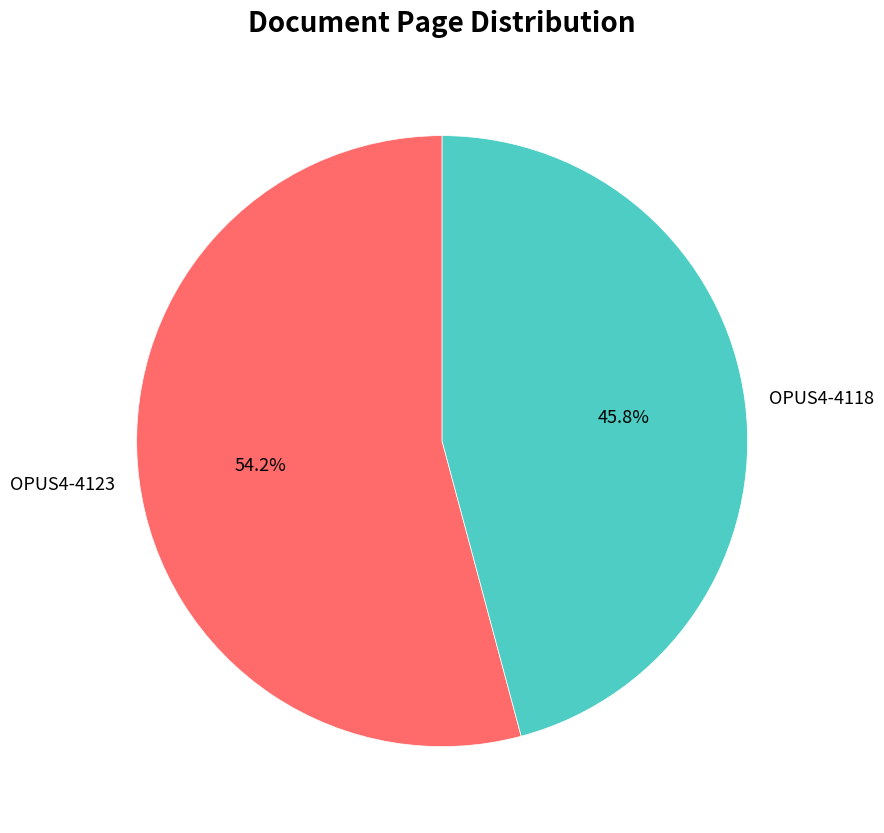

How many slices are in this pie chart?

2